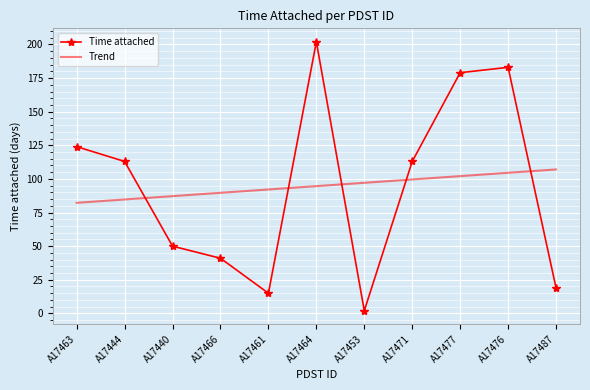

Where is the first local maximum for Time attached?

A17464